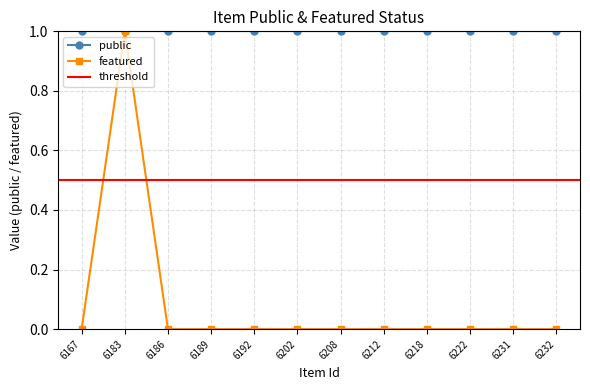

Is this an area chart (filled region under the line)?

No